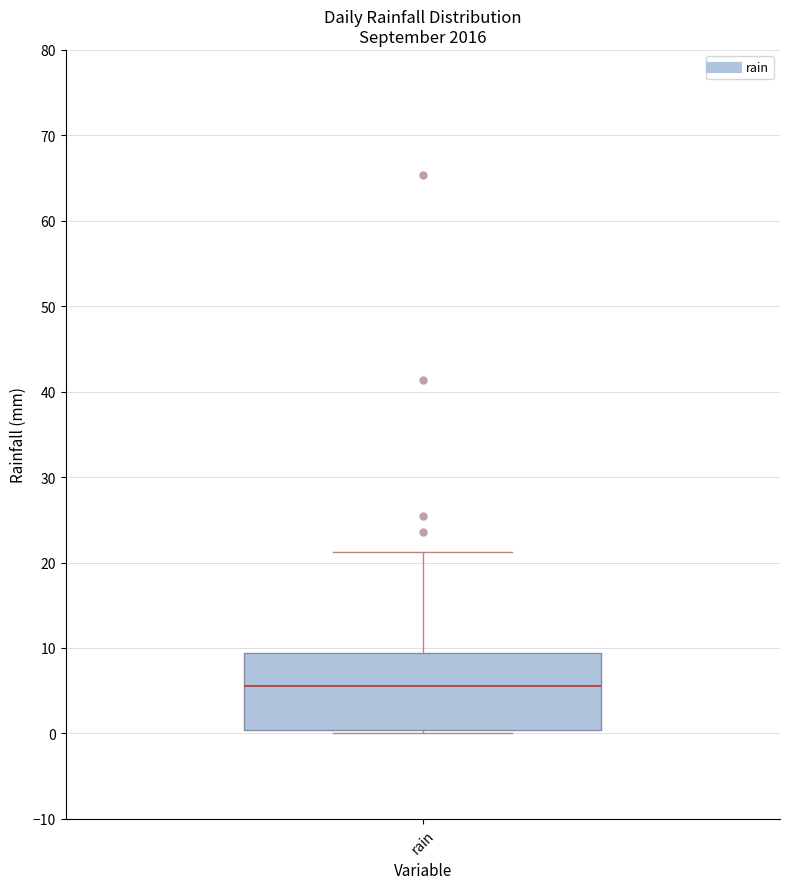

Transcribe this box plot: give where the median line is, the range the box spans, and where the two whiskers end, as read against the y-axis. The values are not printed on the chart, so give them approximately, as read against the axis.

median 6, box 0 to 9, whiskers 0 (just below the box's lower edge) to 21